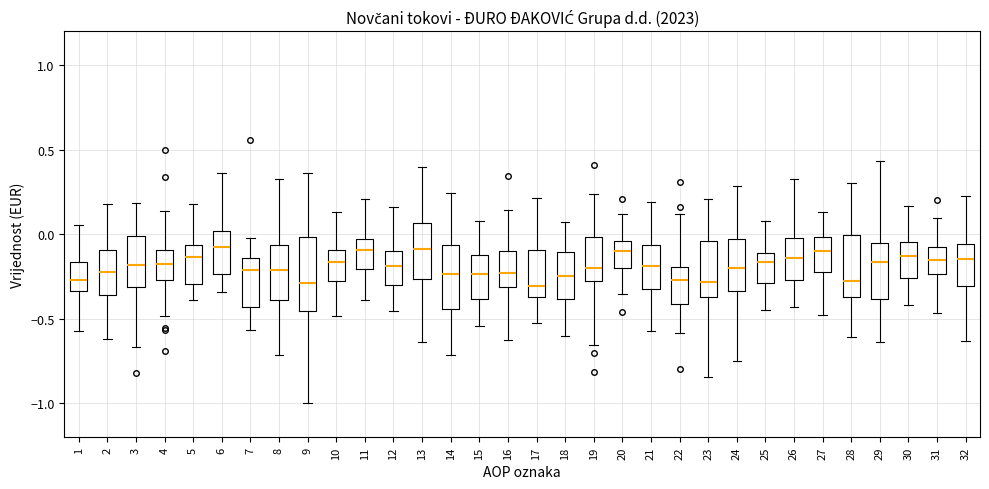

Where does the upper whisker of the box at x = 12 end on the y-axis? The values are not printed on the chart, so give them approximately, as read against the axis.

0.15